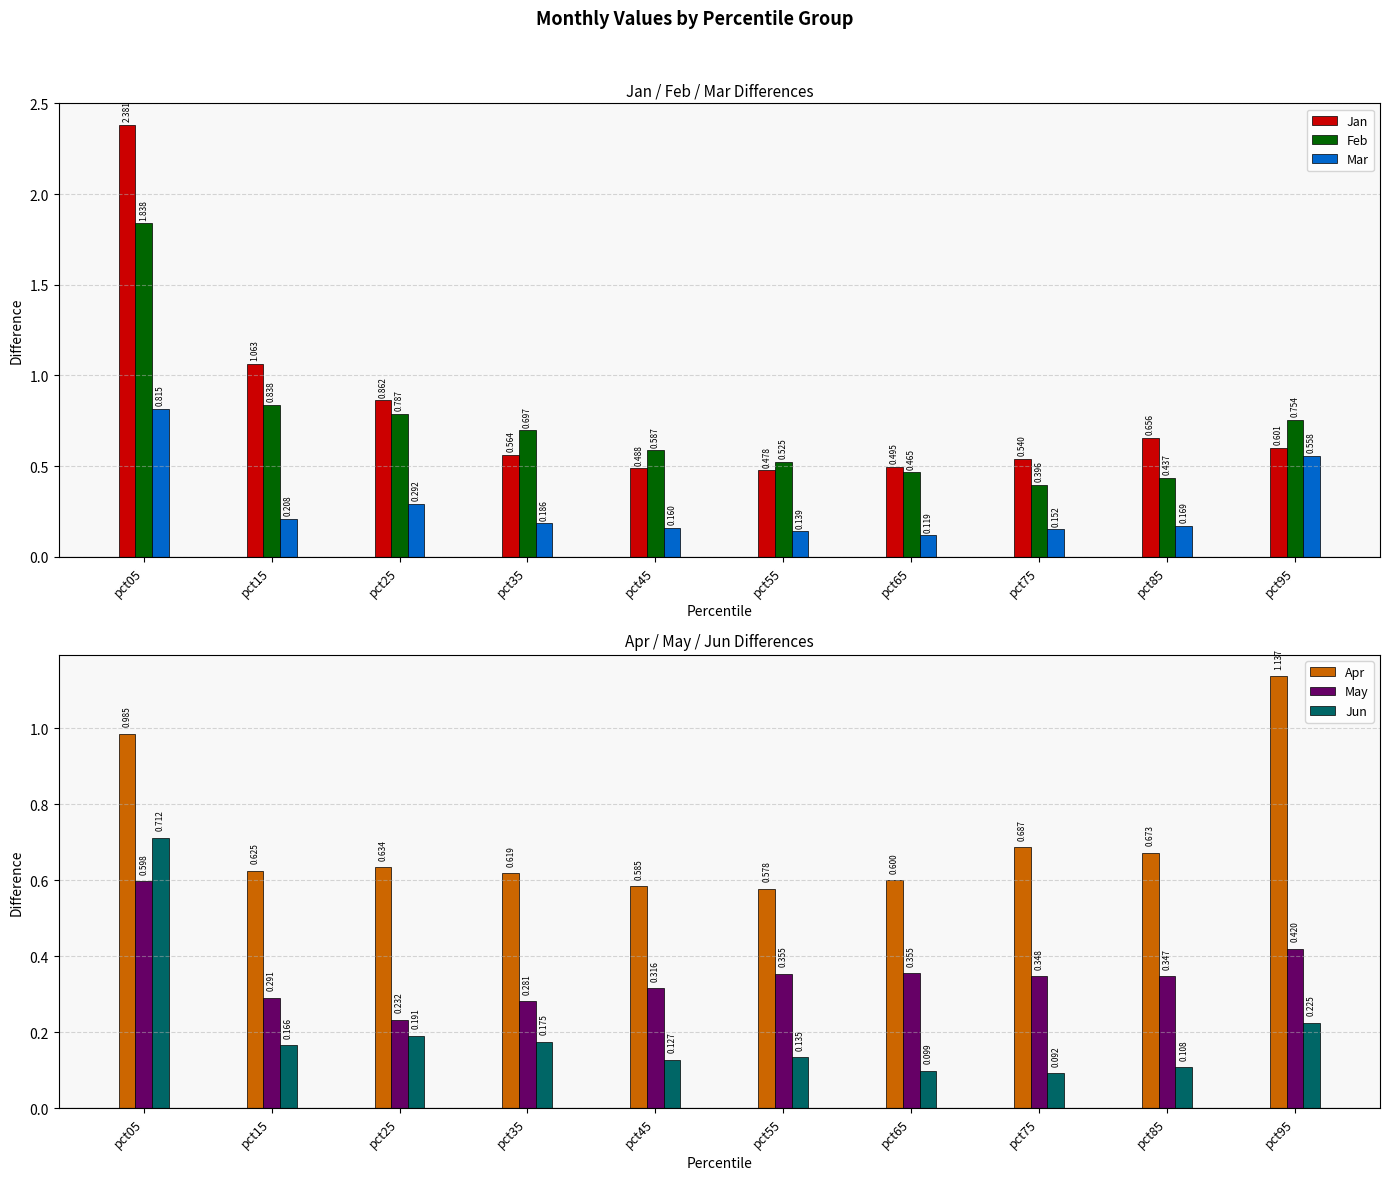

What is the sum of the Apr values at pct45 and pct55?

1.2